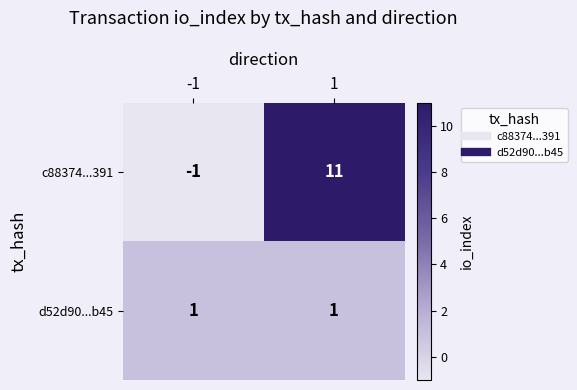

Is it true that c88374...391 equals -1 at -1?

True